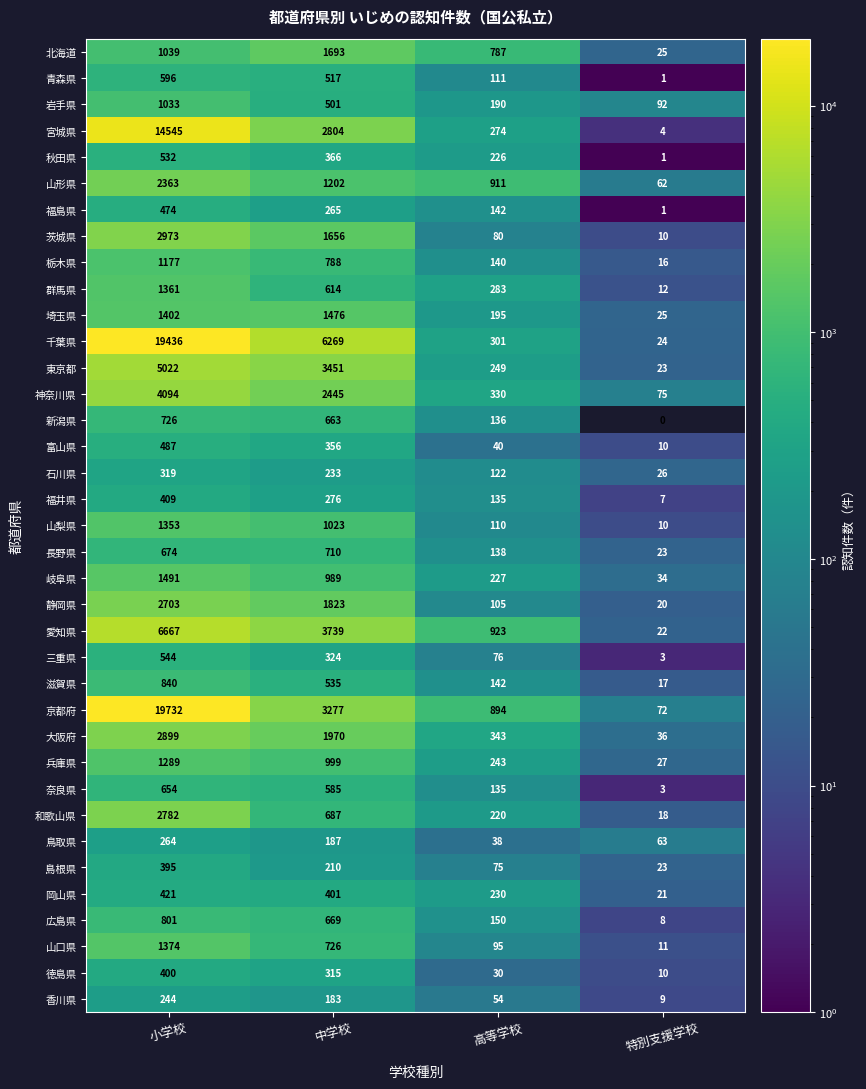

What is the difference between the 山口県 values at 中学校 and 特別支援学校?

715